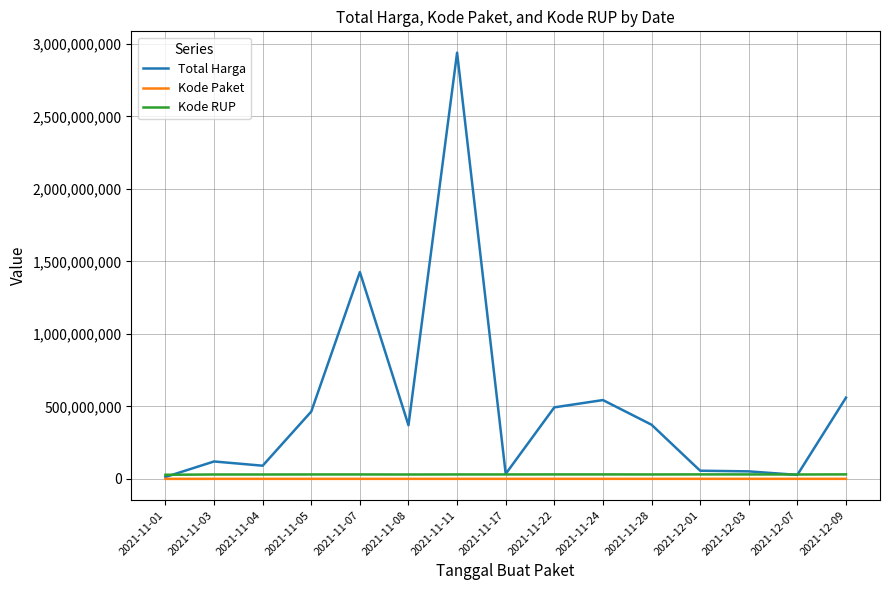

Which series changed the most between 2021-11-05 and 2021-12-07?

Total Harga